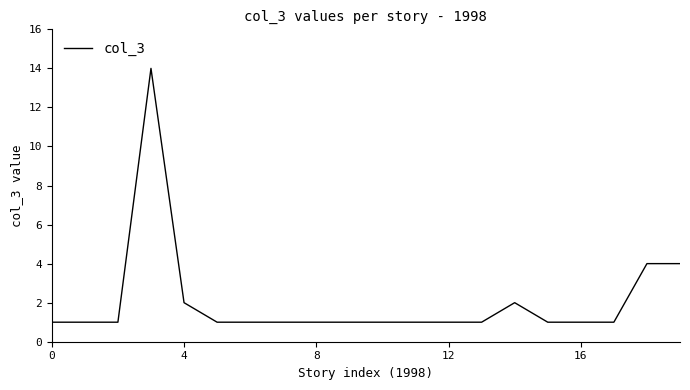

What is the difference between the maximum and minimum values?

13